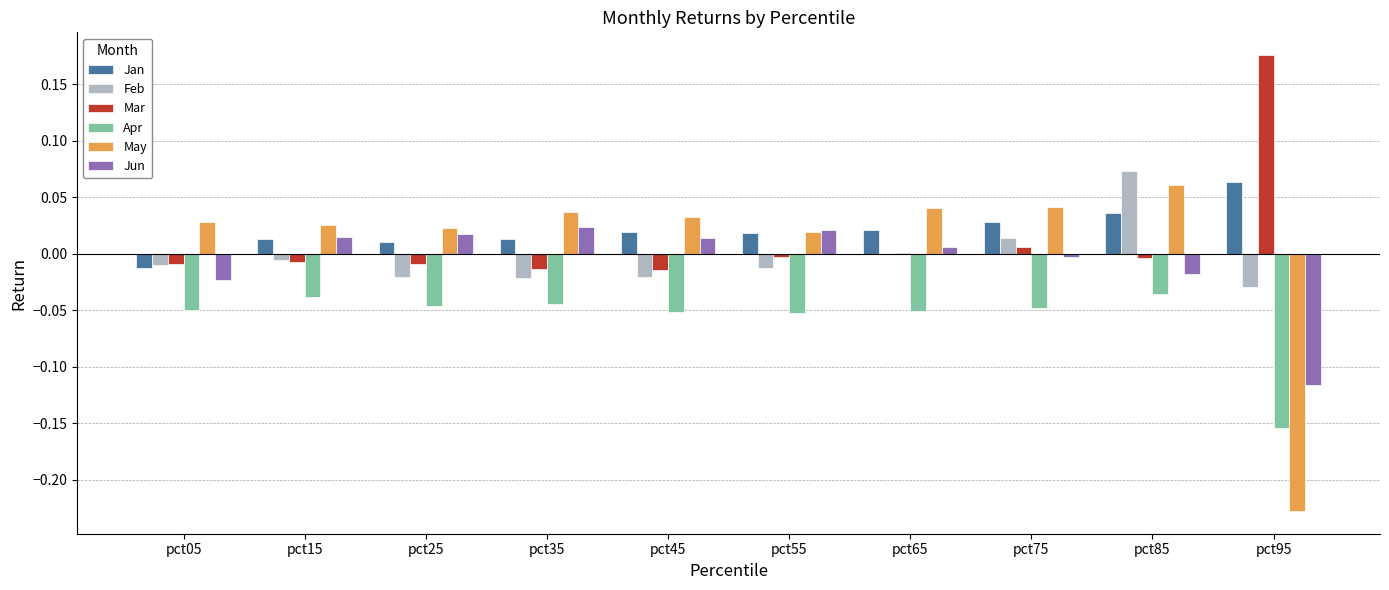

How many categories are shown in the chart?

10